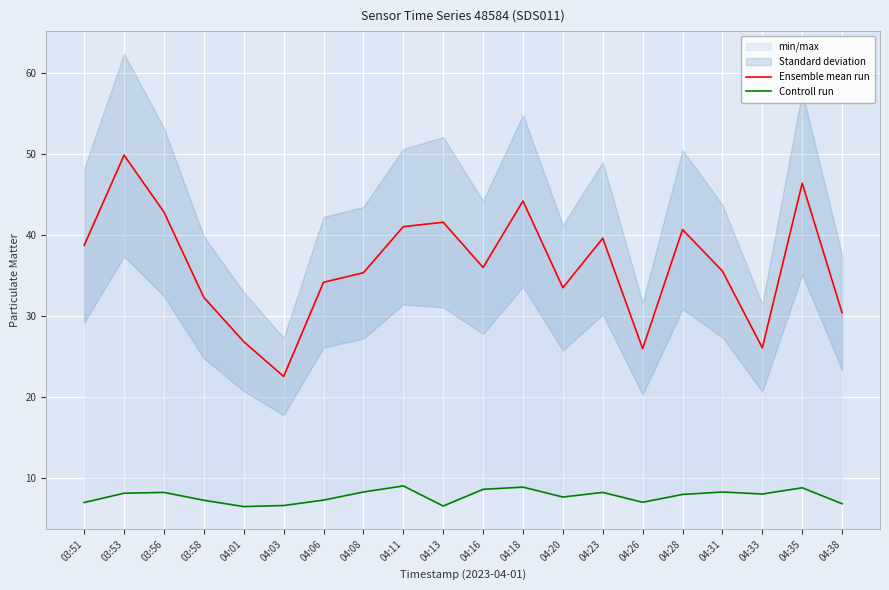

Reading left to right, what are all the values shown in this chart?

Ensemble mean run: 03:51=38.7	03:53=49.9	03:56=42.8	03:58=32.3	04:01=26.9	04:03=22.6	04:06=34.2	04:08=35.4	04:11=41.0	04:13=41.6	04:16=36.0	04:18=44.2	04:20=33.5	04:23=39.6	04:26=26.0	04:28=40.7	04:31=35.5	04:33=26.1	04:35=46.4	04:38=30.4
Controll run: 03:51=7.0	03:53=8.2	03:56=8.2	03:58=7.3	04:01=6.5	04:03=6.6	04:06=7.3	04:08=8.3	04:11=9.1	04:13=6.6	04:16=8.6	04:18=8.9	04:20=7.7	04:23=8.2	04:26=7.0	04:28=8.0	04:31=8.3	04:33=8.1	04:35=8.8	04:38=6.8